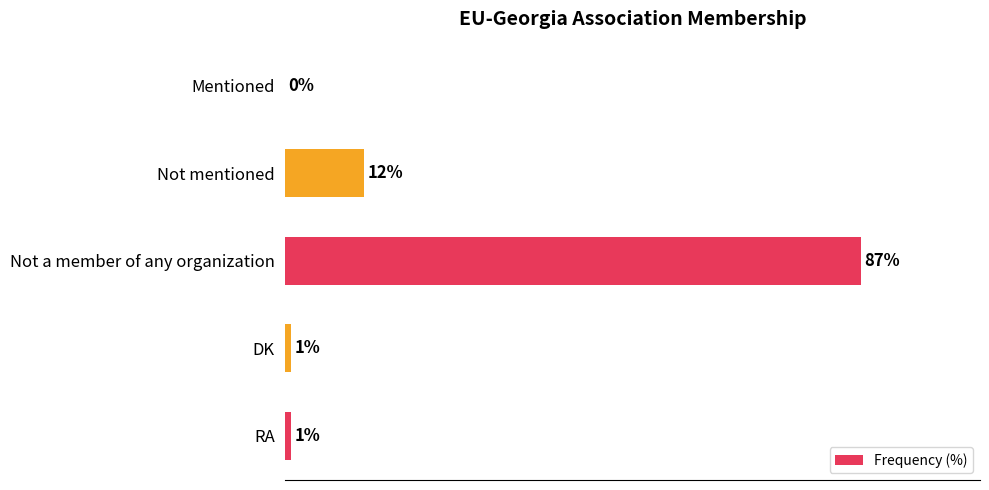

Where is the data nearest to the value 43?

Not mentioned